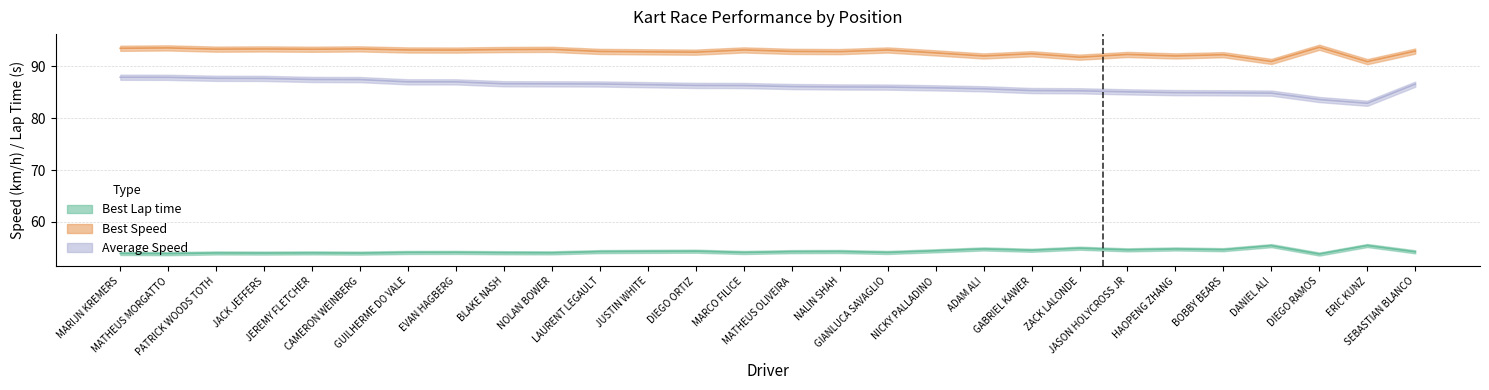

How many distinct data groups are displayed?

3